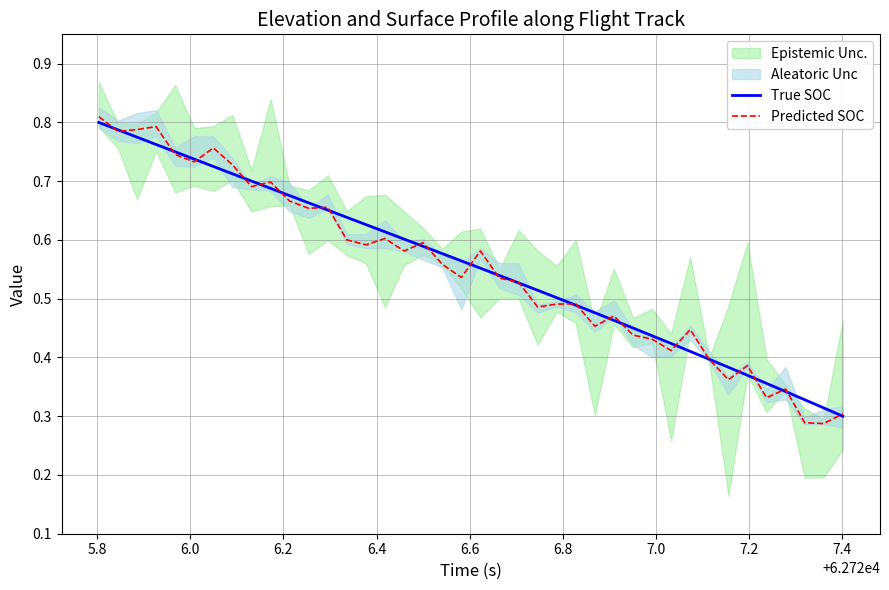

Which series has the widest spread of values?

Predicted SOC